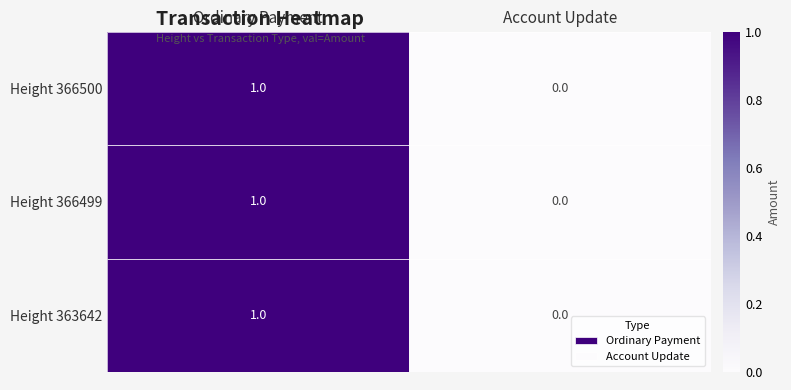

Rank the categories by Height 363642 value from highest to lowest.

Ordinary Payment, Account Update